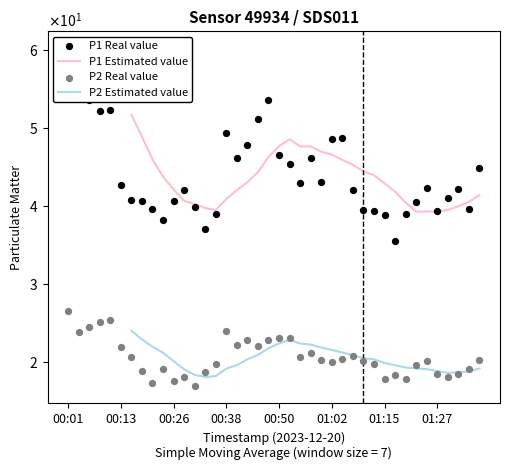

What are all the series names shown in the legend?

P1 Estimated value, P2 Estimated value, P1 Real value, P2 Real value